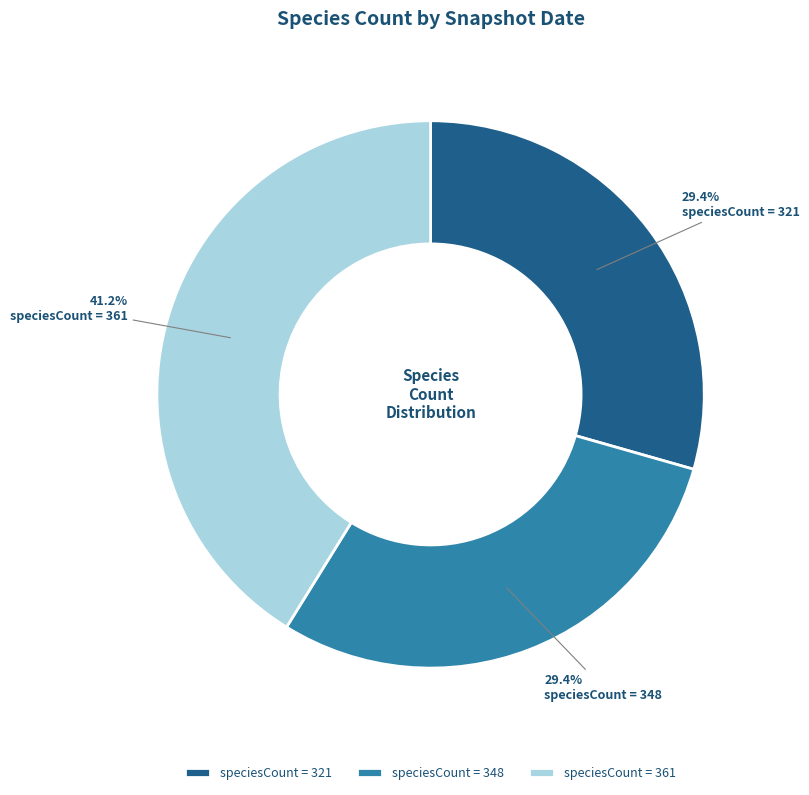

What is the ratio of the value at speciesCount = 361 to the value at speciesCount = 348?

1.4